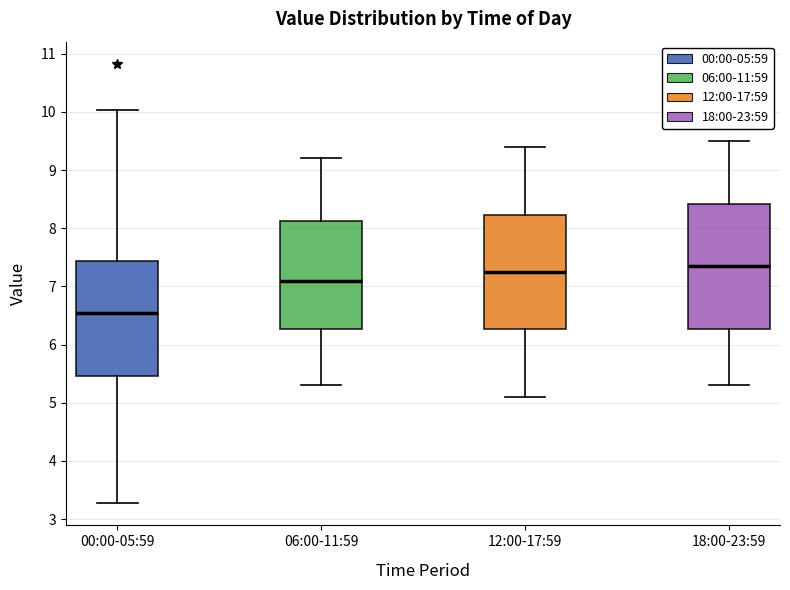

Which box is the tallest, from its lower edge to its upper edge?

18:00-23:59